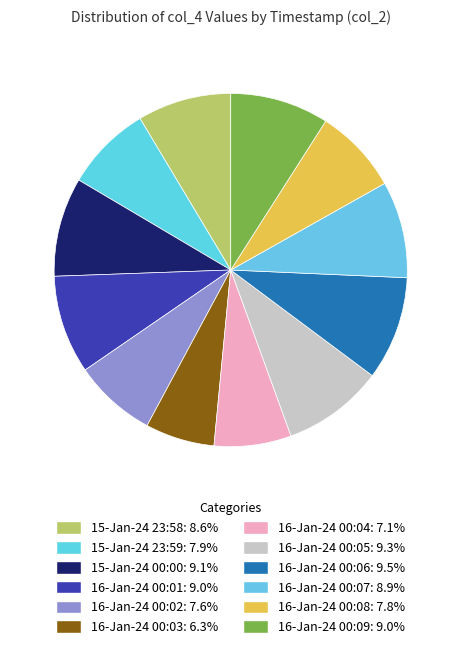

True or false: 16-Jan-24 00:02 accounts for 2% of the total.

False